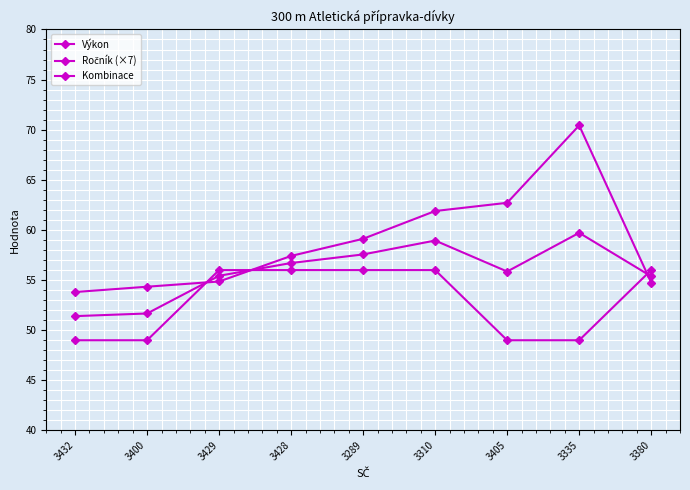

Is the value of Kombinace at 3400 greater than the value of Ročník (×7) at 3405?

Yes